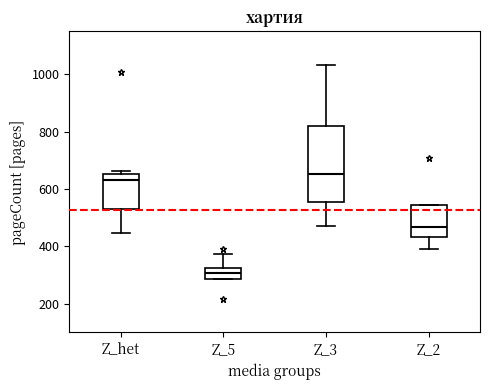

Reading left to right, read every box against the y-axis: the position of its median line, the range the box covers, and the ends of its whiskers. The values are not printed on the chart, so give them approximately, as read against the axis.

Z_het: median 640, box 540 to 660, whiskers 440 to 660 (just above the box's upper edge)
Z_5: median 300, box 280 to 320, whiskers 280 to 380
Z_3: median 660, box 560 to 820, whiskers 480 to 1040
Z_2: median 460, box 440 to 540, whiskers 400 to 540